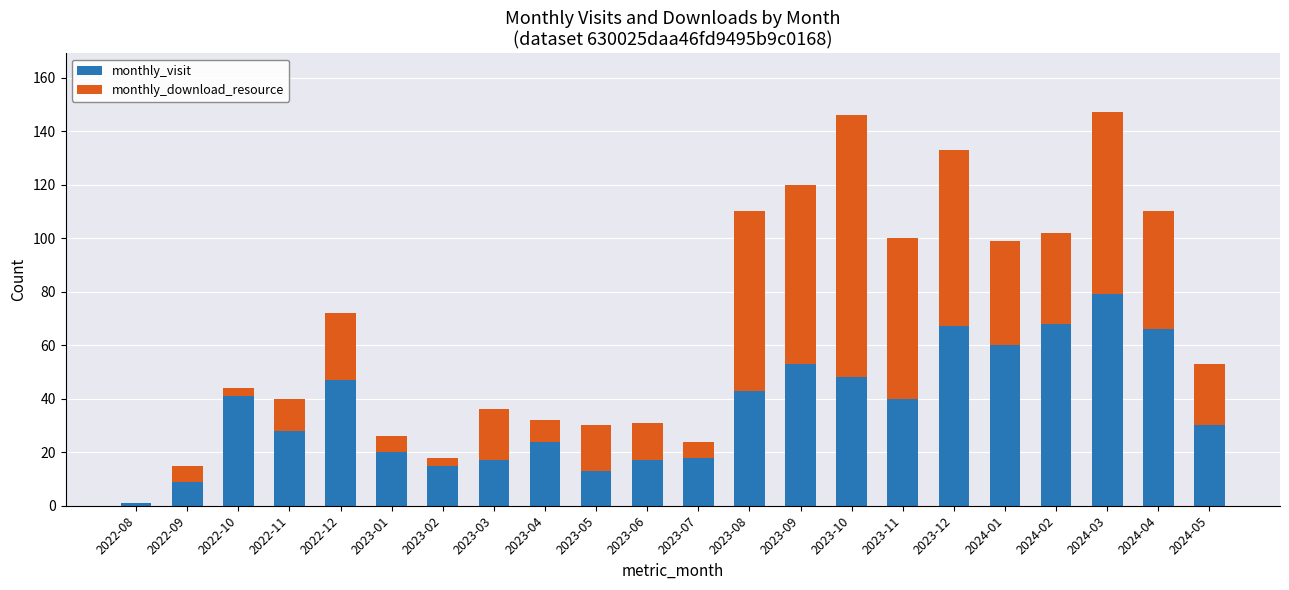

Is it true that monthly_visit equals 17 at 2024-05?

False